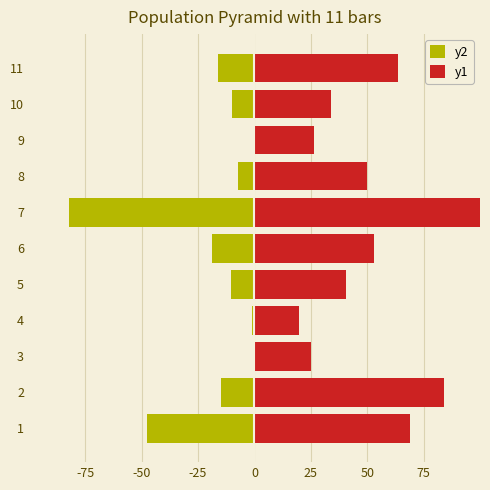

The value of y2 at 11 is -26.1. True or false?

False